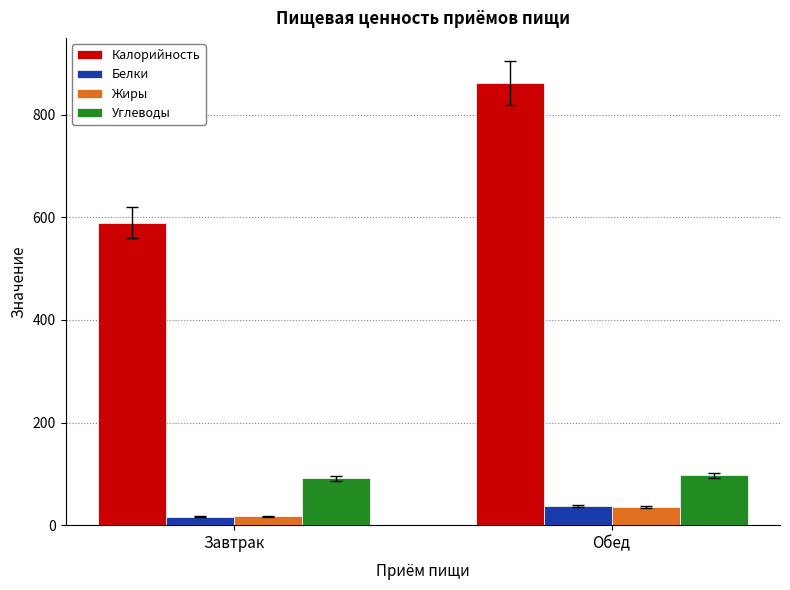

What are all the series names shown in the legend?

Калорийность, Белки, Жиры, Углеводы